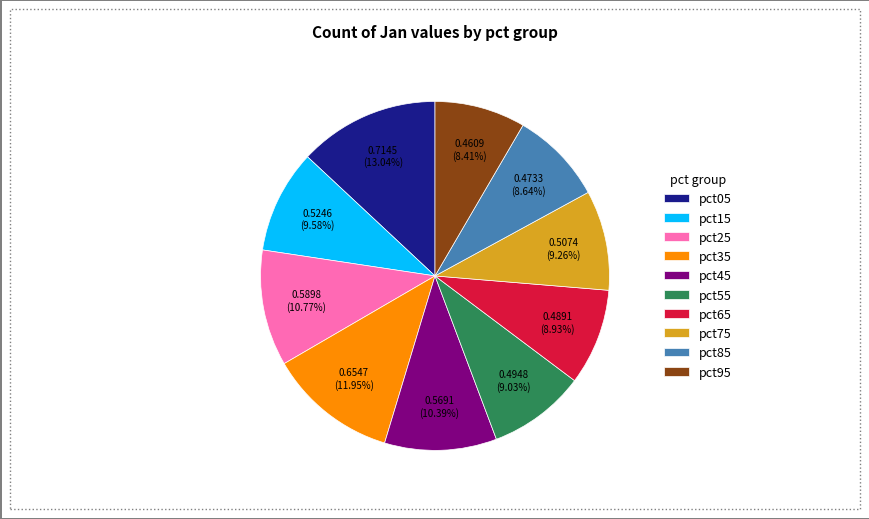

Which has a higher value, pct35 or pct45?

pct35